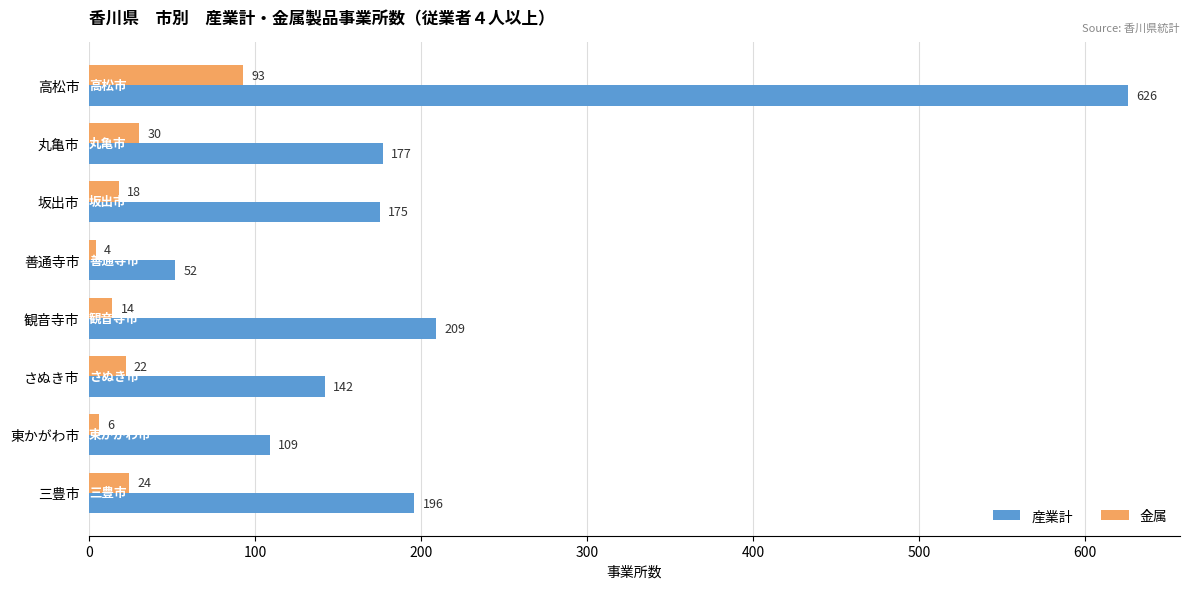

Which series has the largest range (max minus min)?

産業計